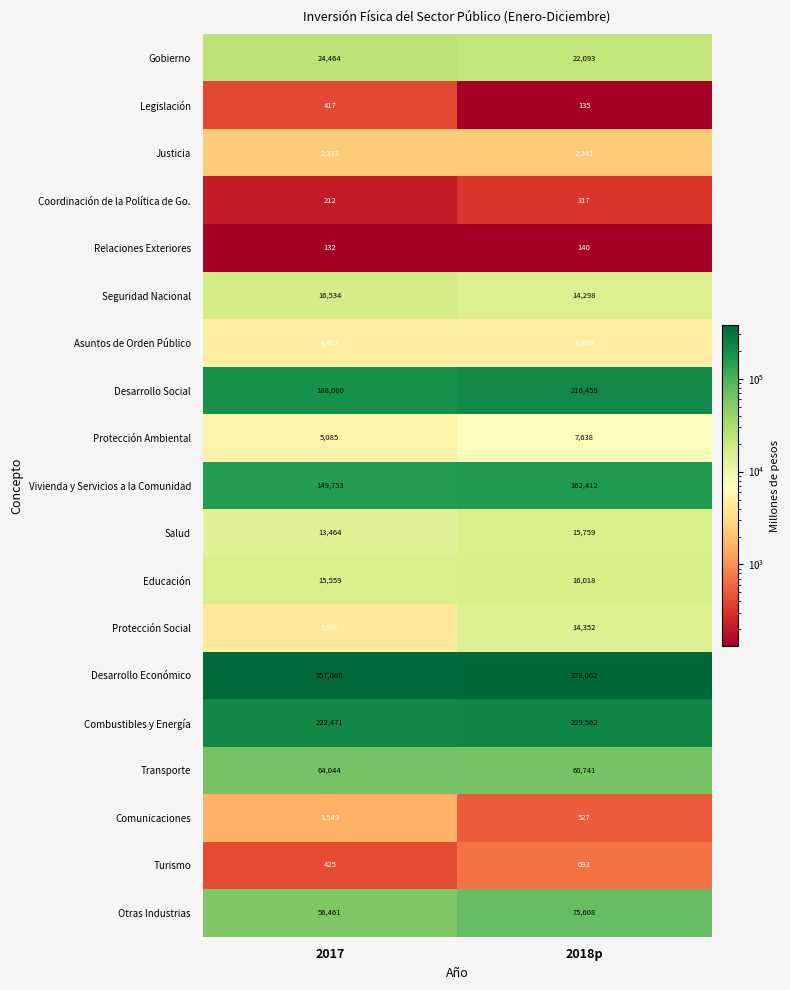

How many distinct data groups are displayed?

19